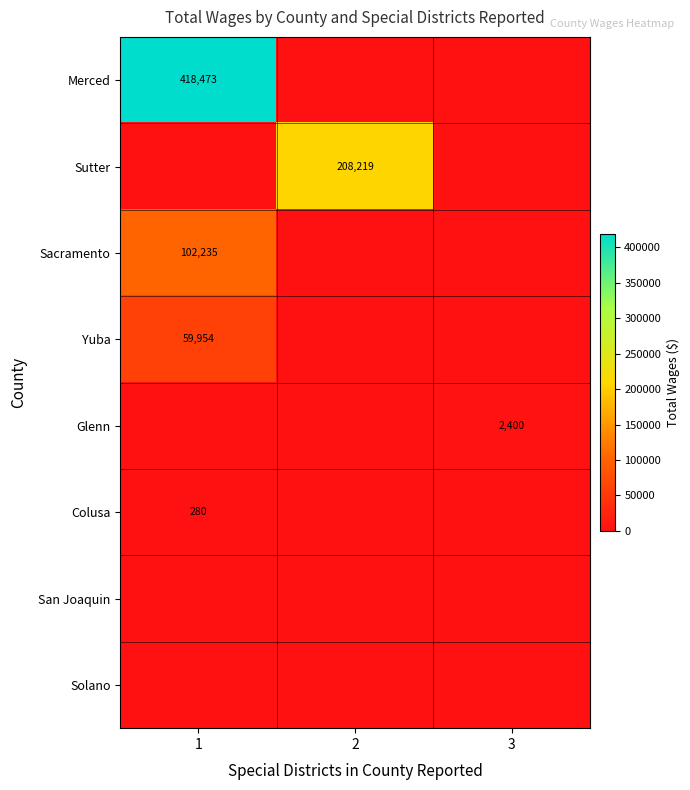

Is the value of Glenn at 3 greater than the value of Yuba at 1?

No